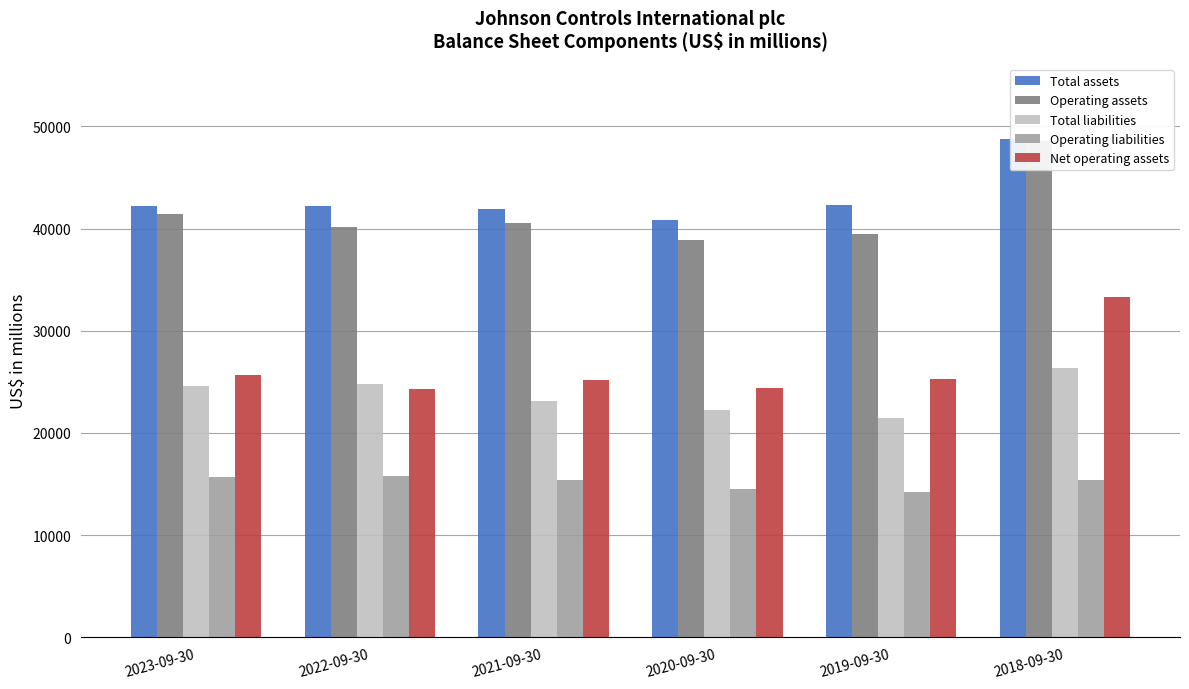

True or false: Total assets has a value of 68726 at 2020-09-30.

False